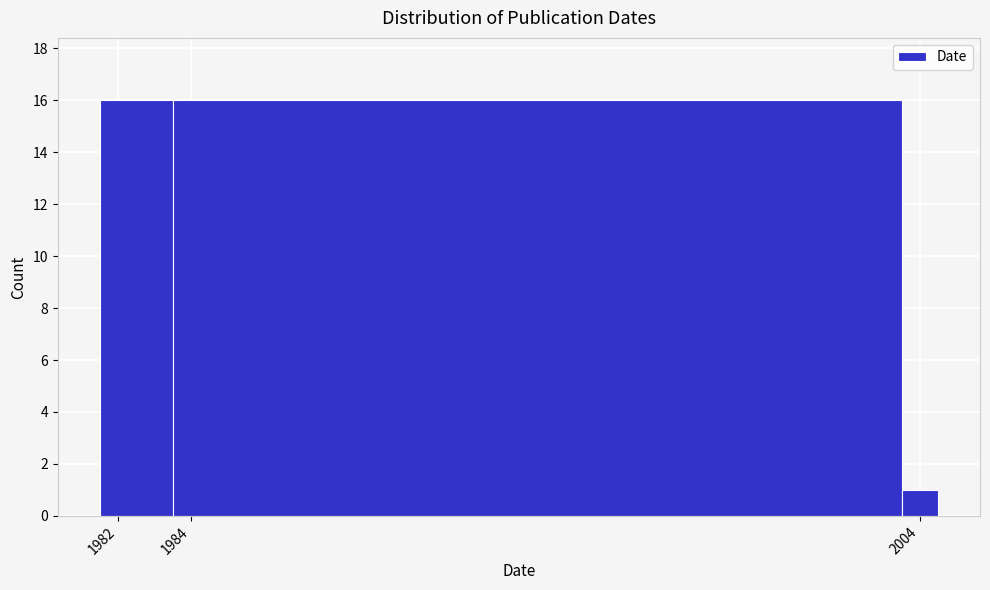

Reading left to right, list every bar in this chart as the range it spans on the x-axis followed by its height. Neither the bar edges nor the heights are printed on the chart, so give them approximately, as read against the axes.

1981.5 to 1983.5: 16
1983.5 to 2003.5: 16
2003.5 to 2004.5: 1